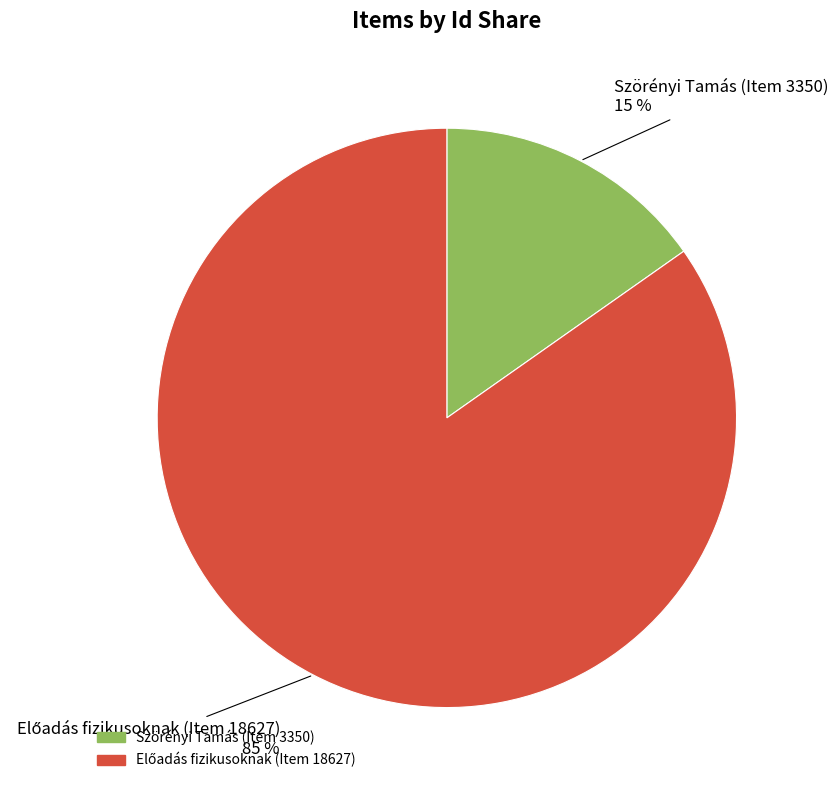

True or false: Szörényi Tamás (Item 3350) accounts for 1% of the total.

False